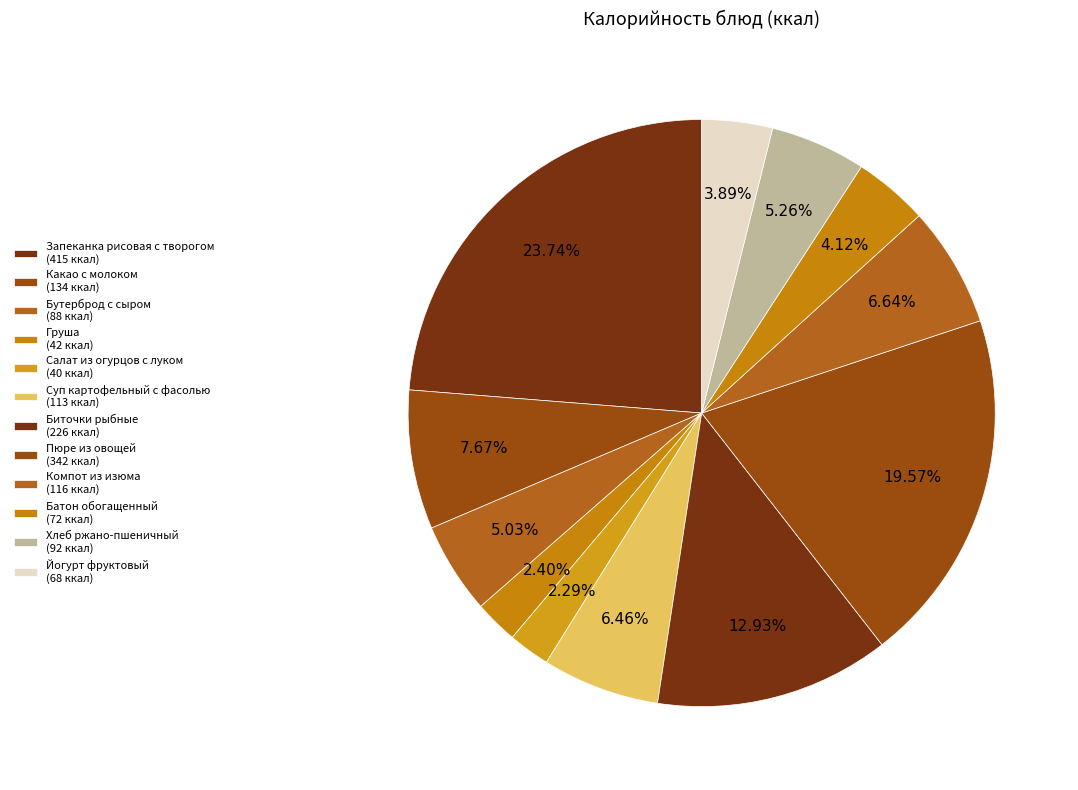

How many slices are in this pie chart?

12